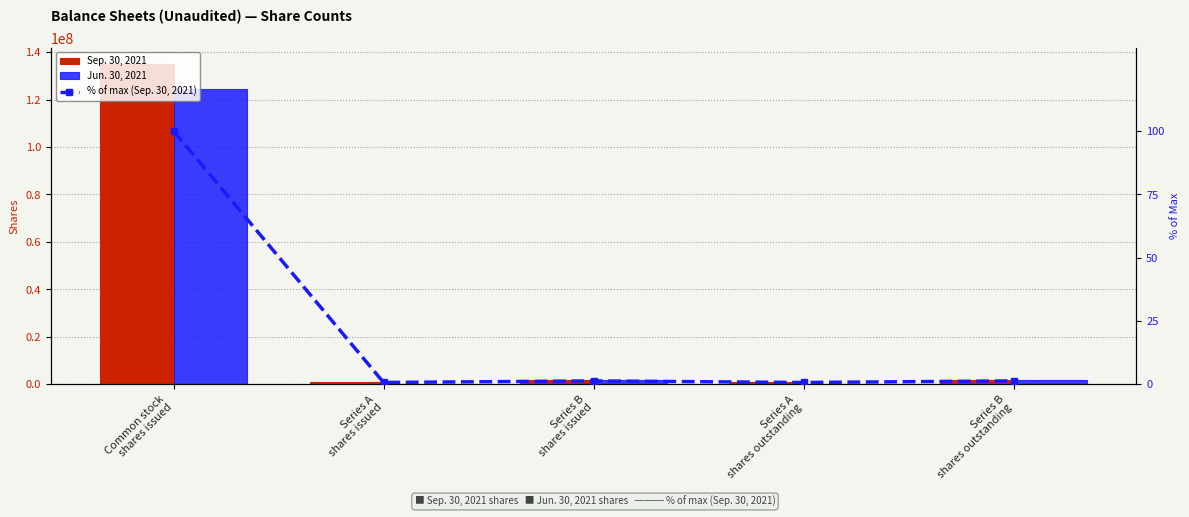

Which series has the widest spread of values?

Sep. 30, 2021